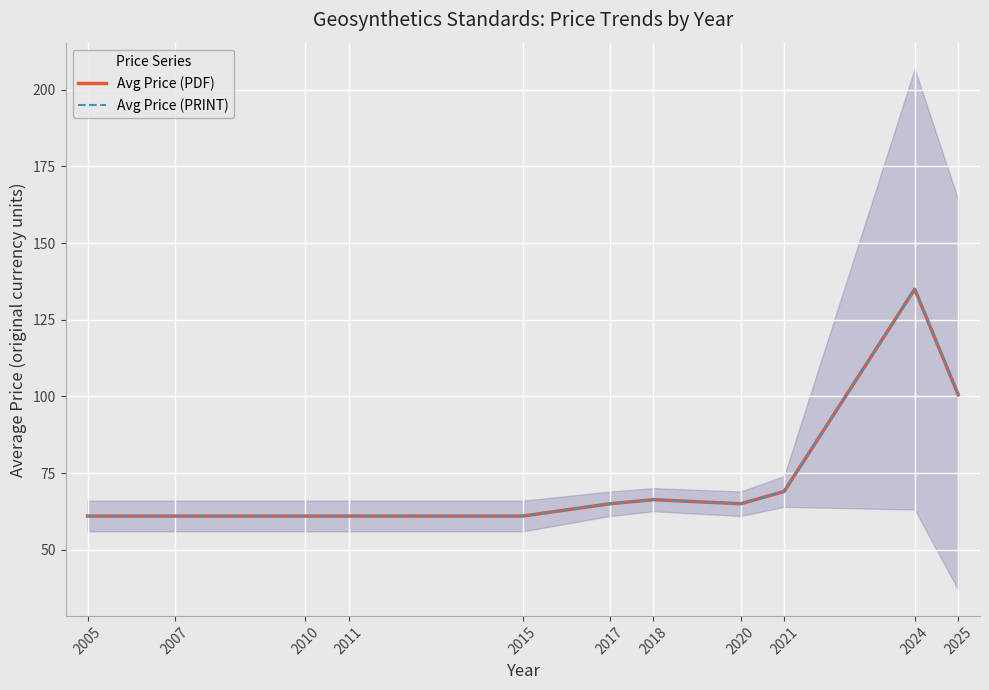

True or false: Avg Price (PDF) and Avg Price (PRINT) intersect in this chart.

False